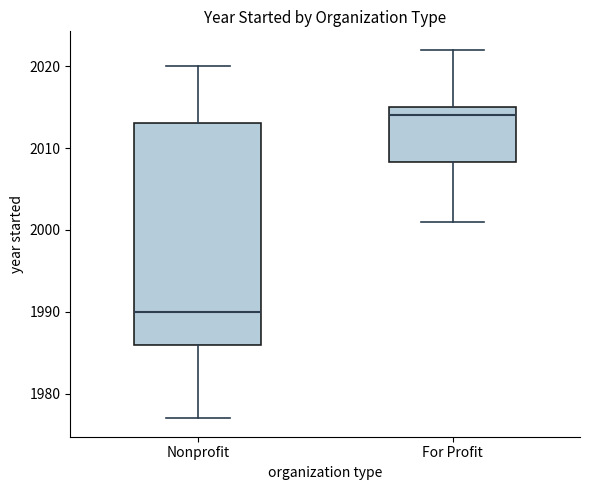

Which box has the highest median line?

For Profit